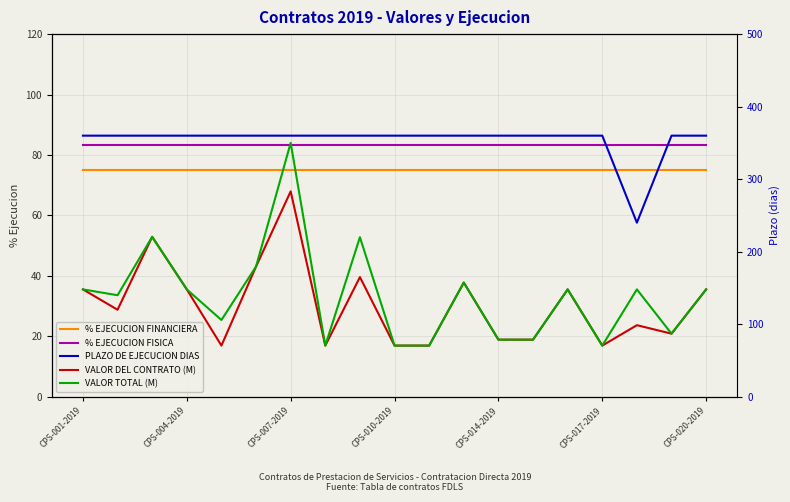

True or false: % EJECUCION FINANCIERA and % EJECUCION FISICA cross at least once.

False